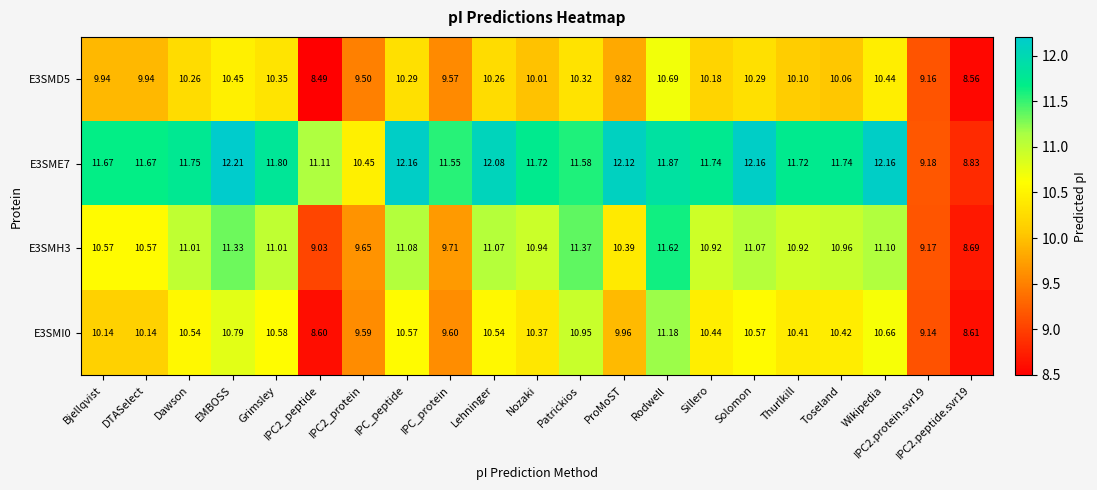

Where is E3SMH3 nearest to the value 10?

IPC_protein